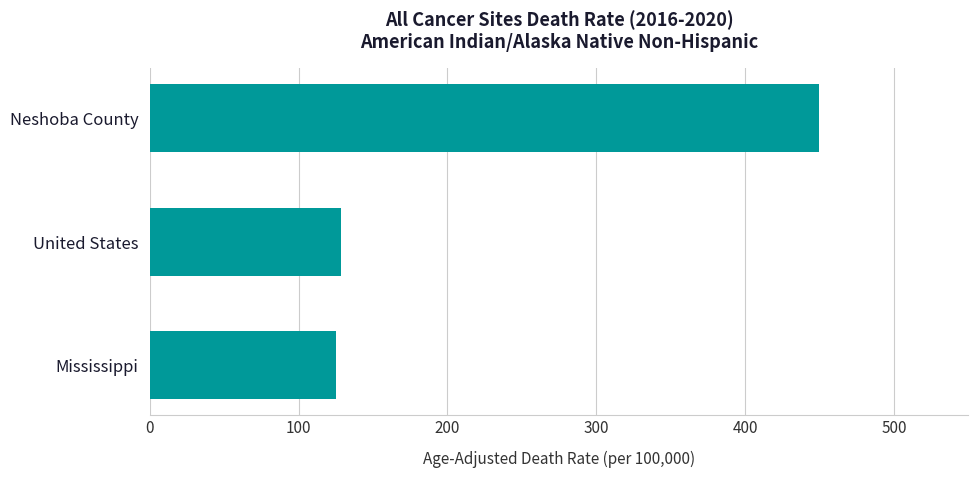

Count the number of values greater than 128.

2